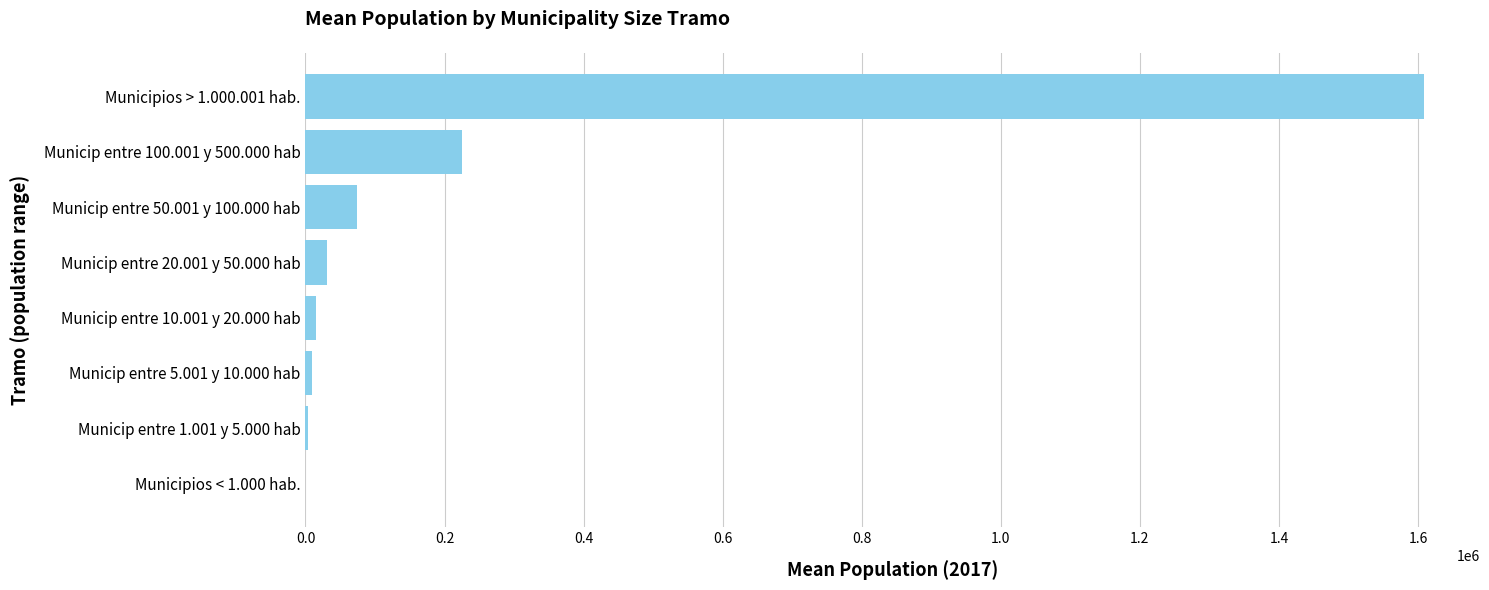

What is the sum of the values at Municip entre 100.001 y 500.000 hab and Municipios > 1.000.001 hab.?

1833685.5